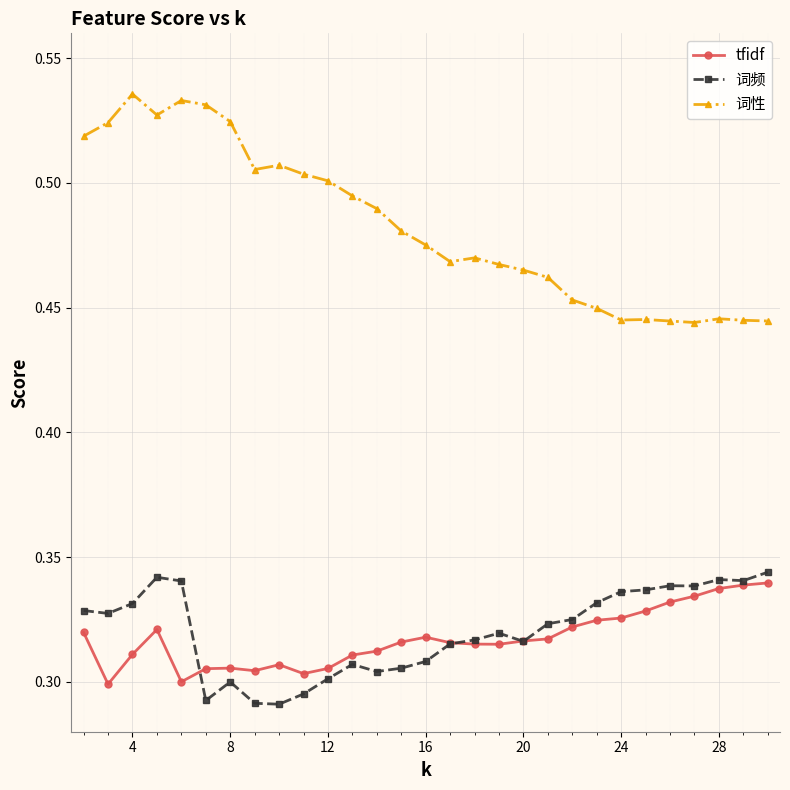

Count the 词频 values in the range 0 to 1.

29